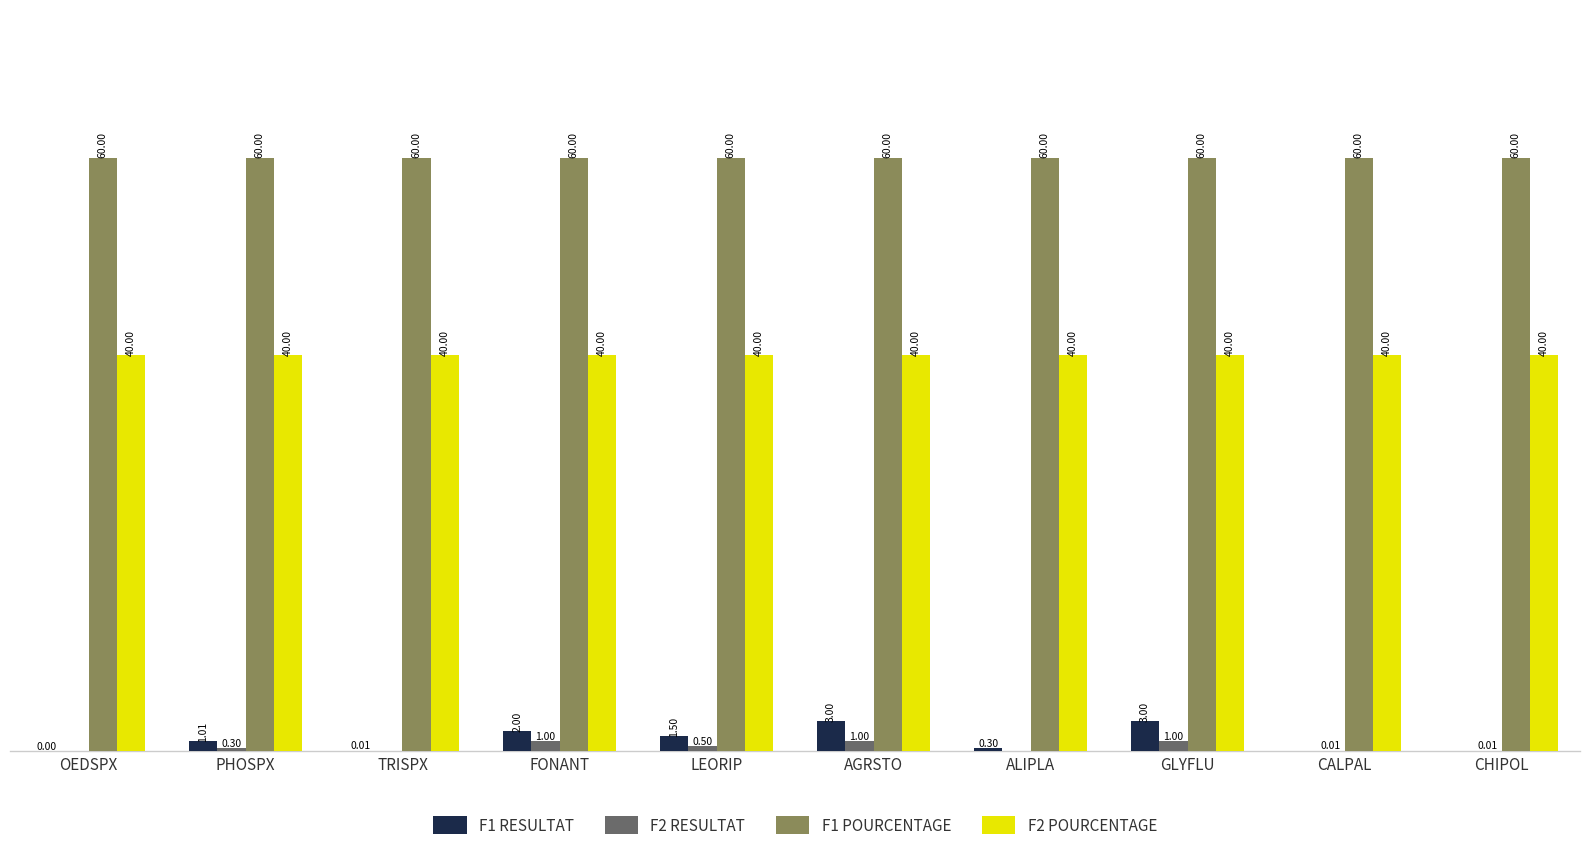

Which series changed the most between OEDSPX and CALPAL?

F2 RESULTAT